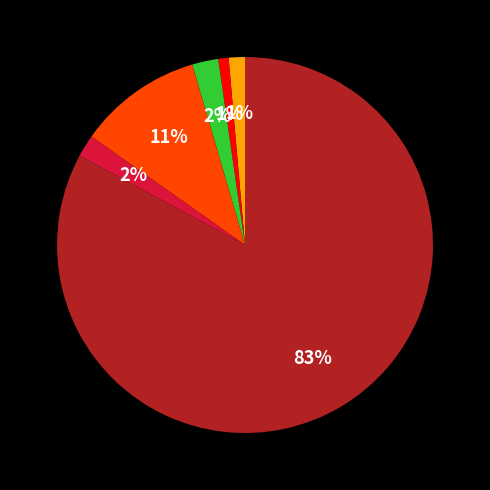

To the nearest percent, what is the difference between the largest and smallest slice percentages?

82%